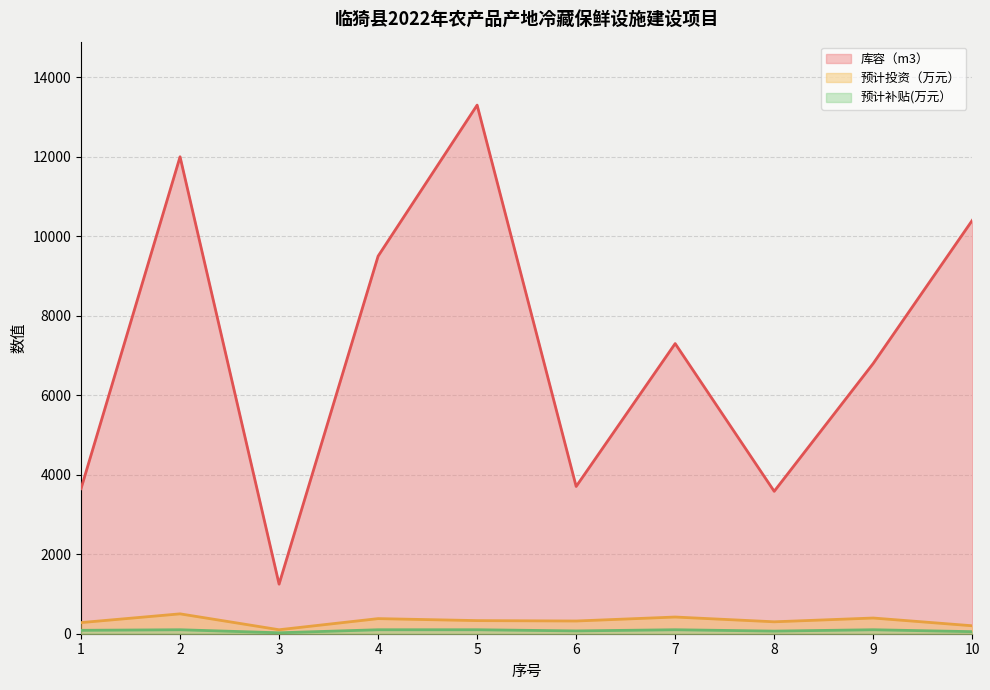

True or false: 库容（m3） and 预计投资（万元） intersect in this chart.

False